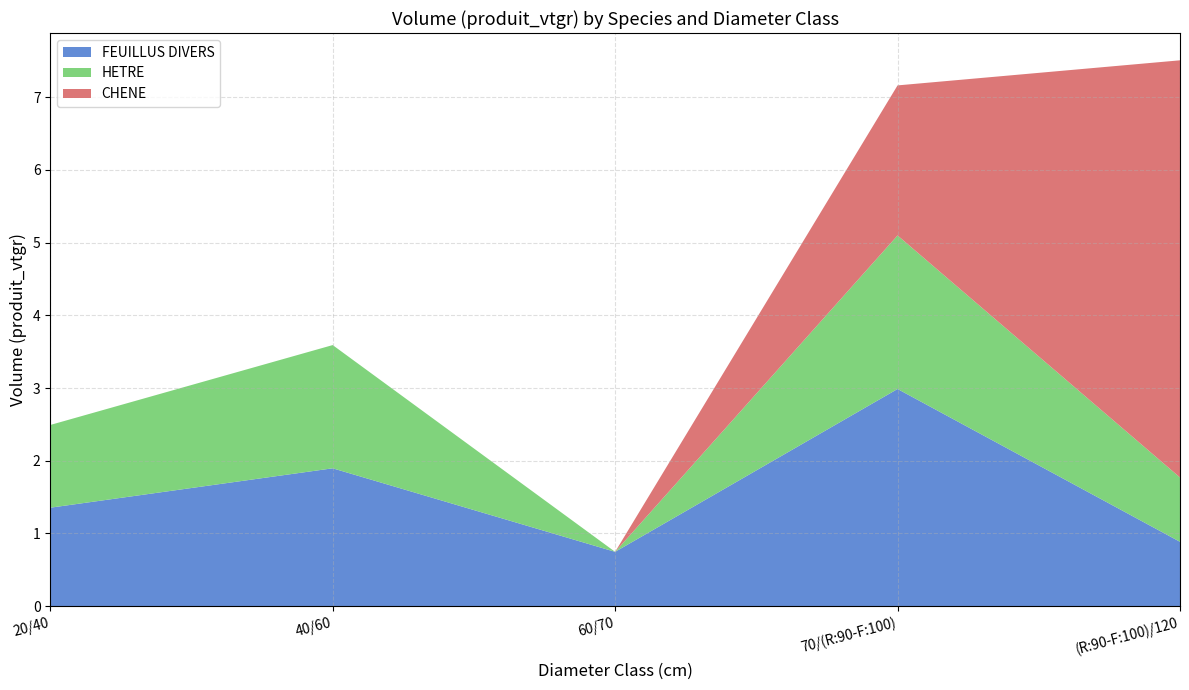

What is the sum of the HETRE values at 70/(R:90-F:100) and (R:90-F:100)/120?

3.0